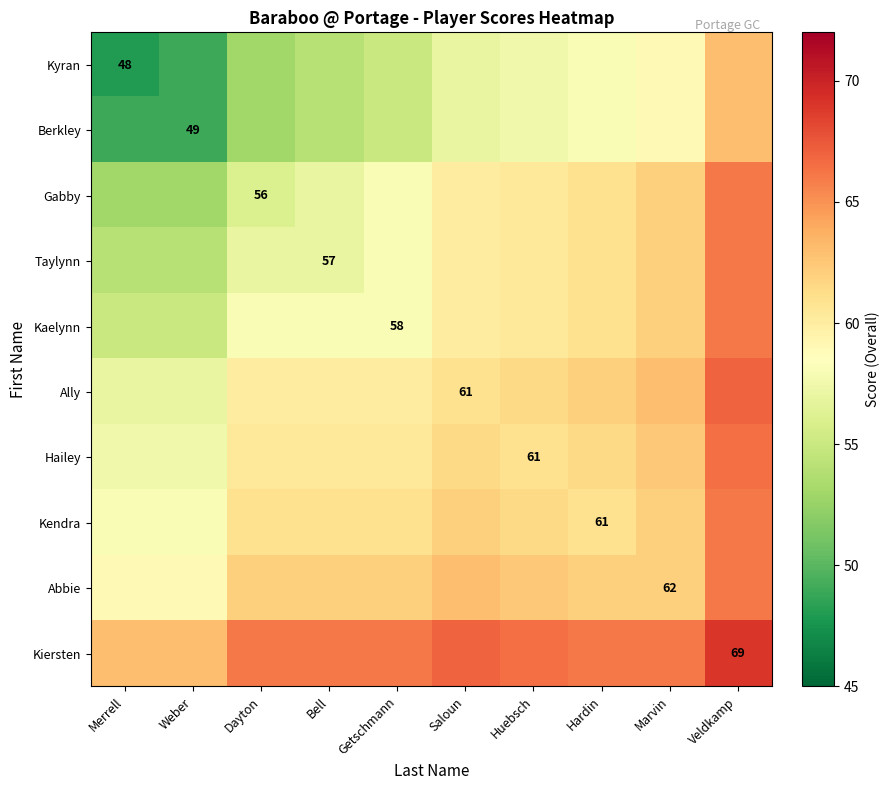

At which label does Abbie reach its minimum?

Merrell